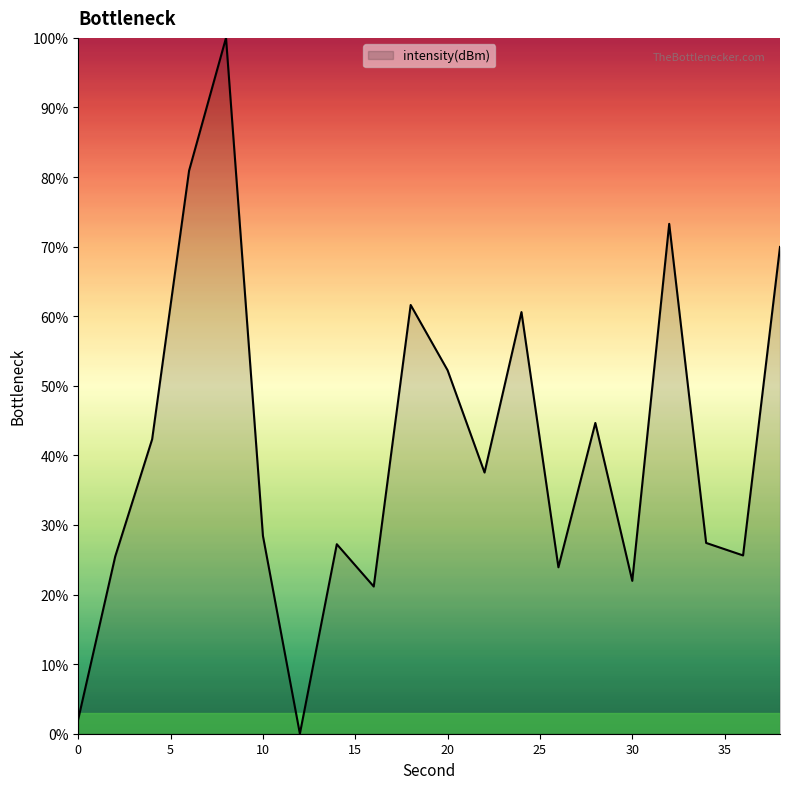

What is the maximum value shown in the chart?

100.0